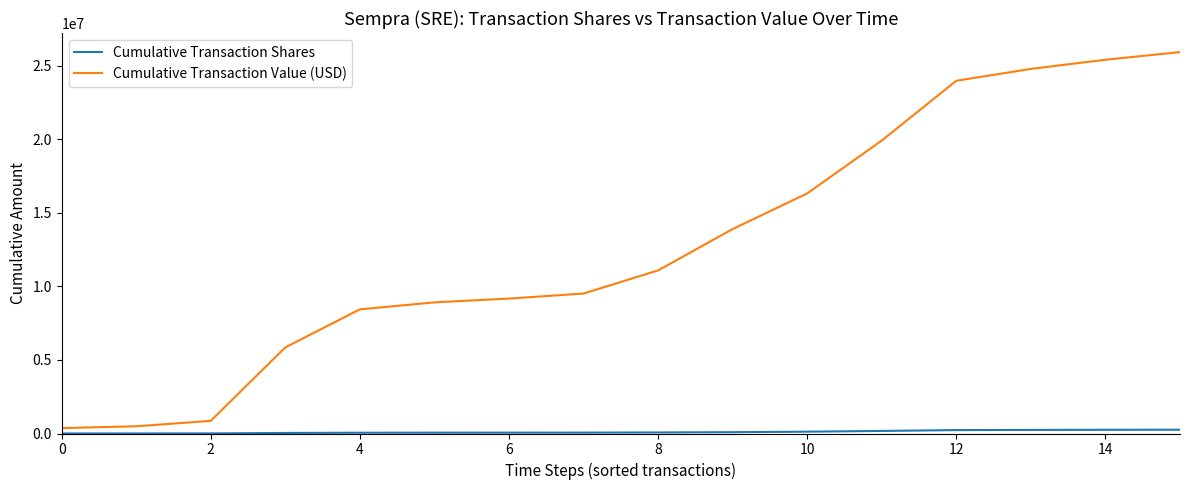

What is the maximum value shown in the chart?

25931044